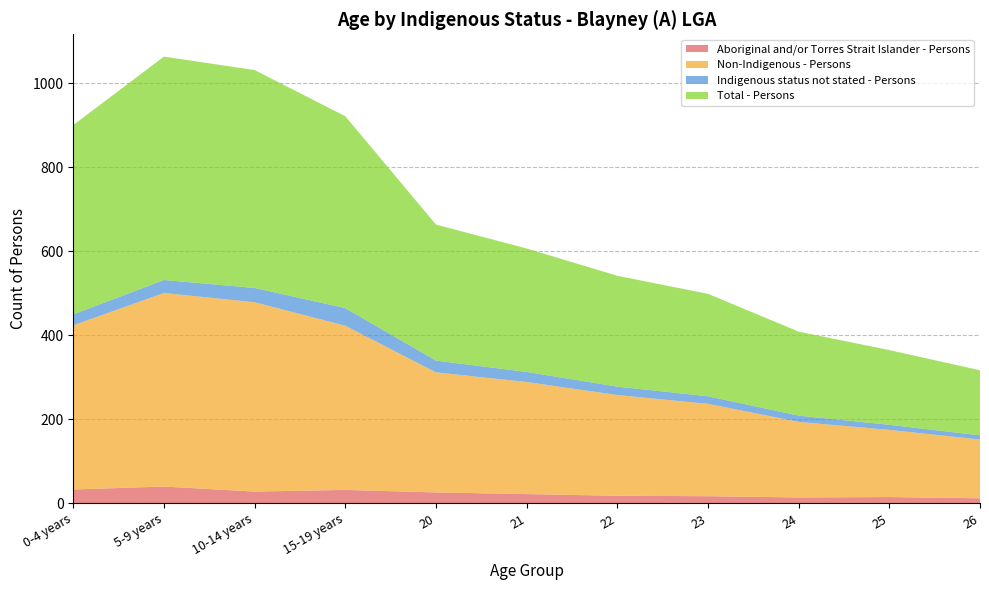

Reading right to left, transcribe all the data shown in this chart.

Aboriginal and/or Torres Strait Islander - Persons: 12	15	14	17	18	22	26	32	28	40	33
Non-Indigenous - Persons: 140	160	180	220	240	267	286	391	451	461	391
Indigenous status not stated - Persons: 10	12	15	18	20	24	28	42	34	31	26
Total - Persons: 155	178	200	244	264	294	324	457	519	532	451